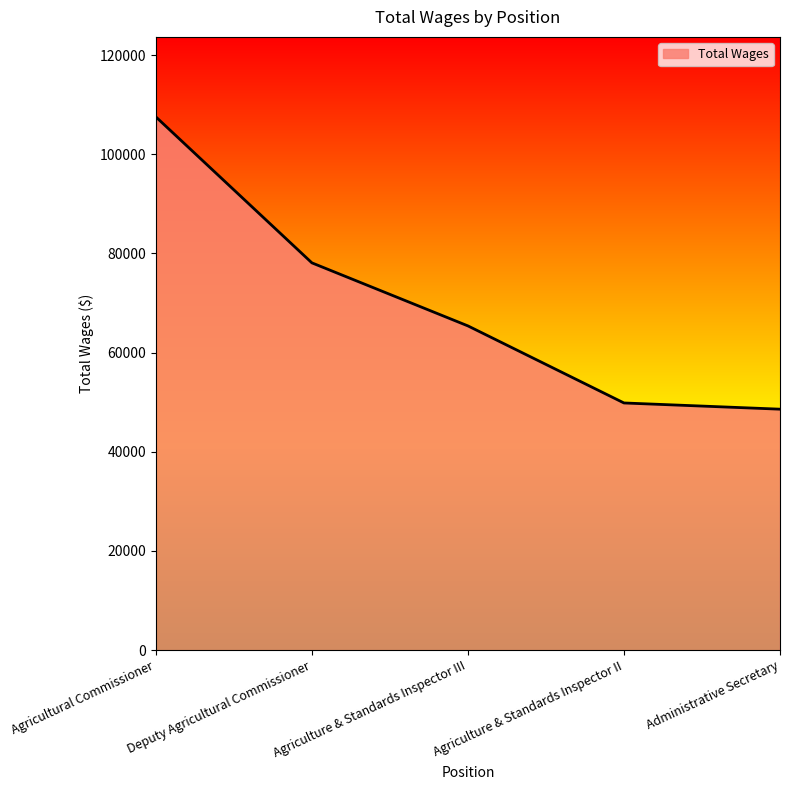

What is the sum of the values at Administrative Secretary and Agriculture & Standards Inspector III?

113966